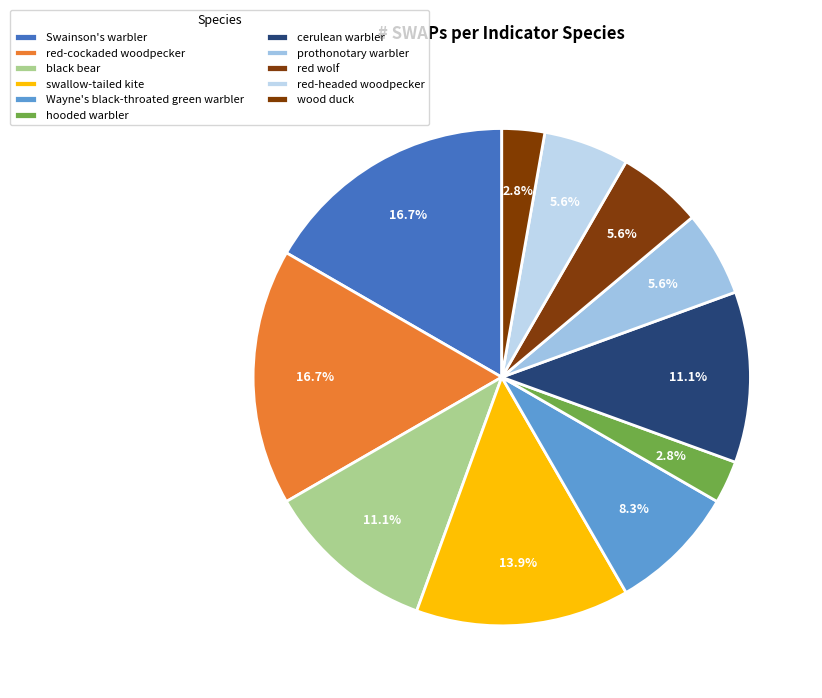

How many segments does this pie chart have?

11